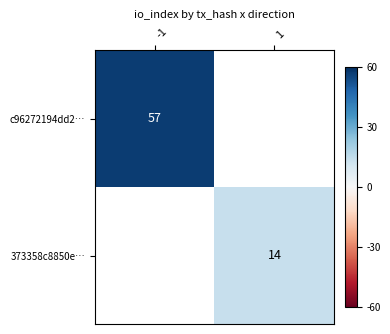

Is it true that 373358c8850e… equals 14 at 1?

True